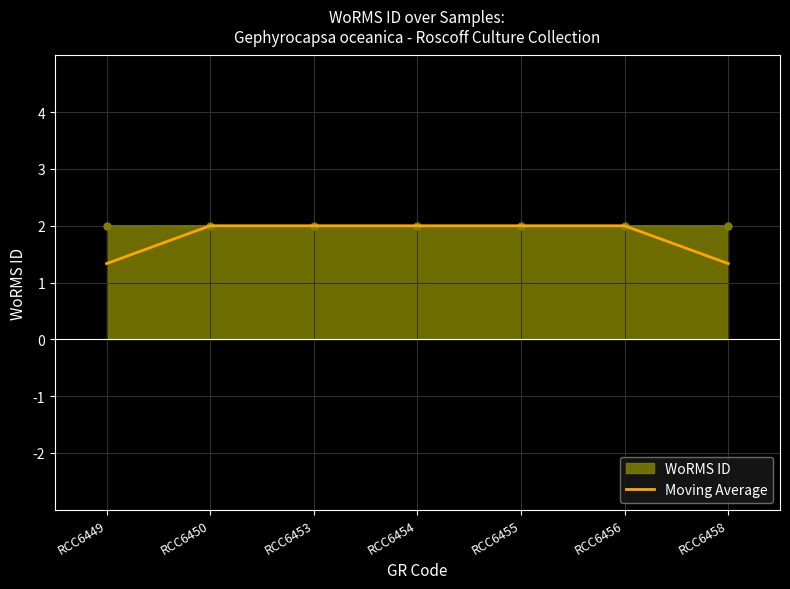

What is the sum of all values?

12.7